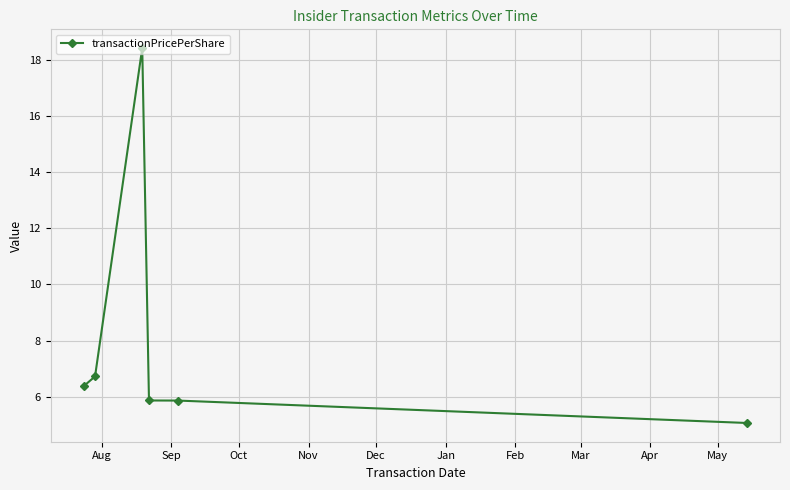

What is the smallest value displayed?

5.1